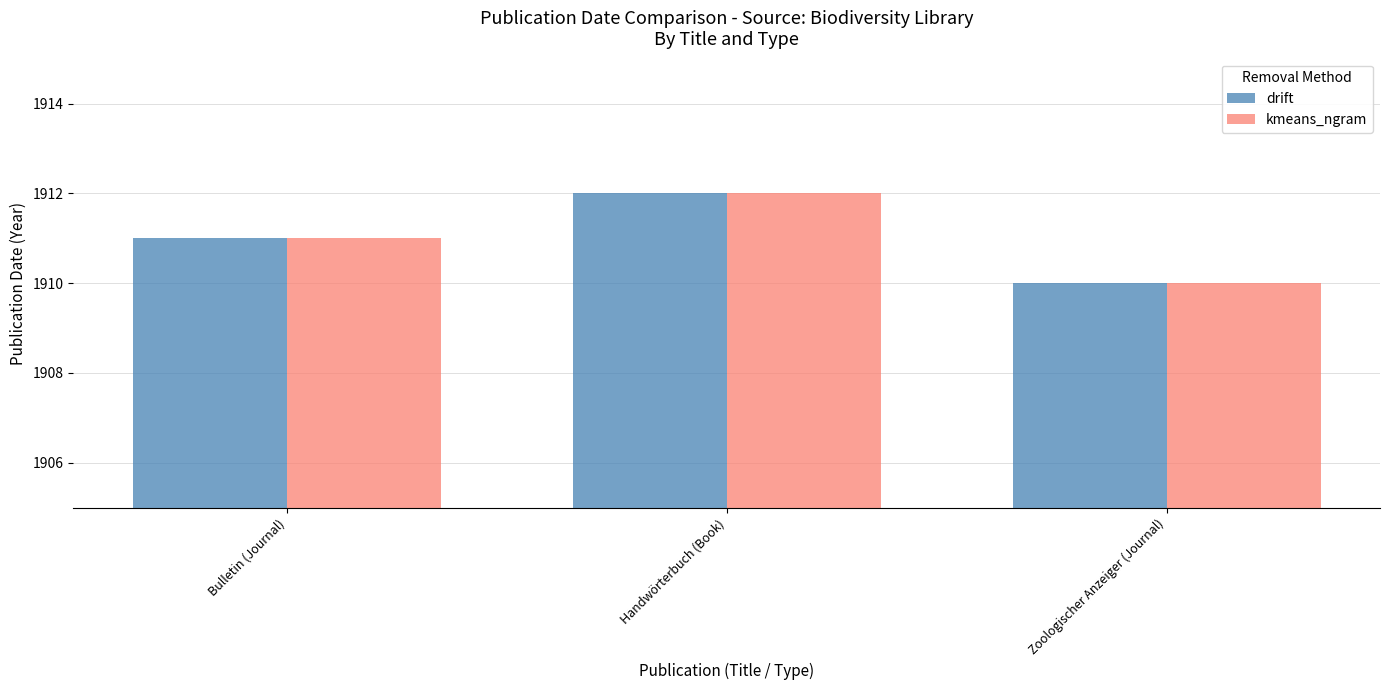

What is the sum of the drift values at Bulletin (Journal) and Handwörterbuch (Book)?

3823